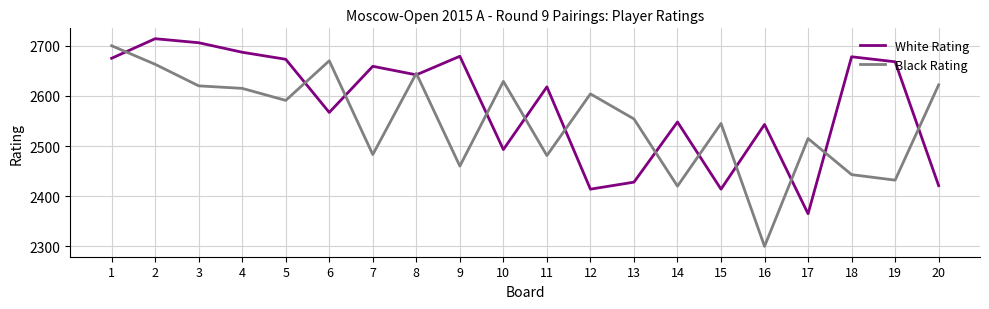

Rank the series by their average value, from highest to lowest.

White Rating, Black Rating